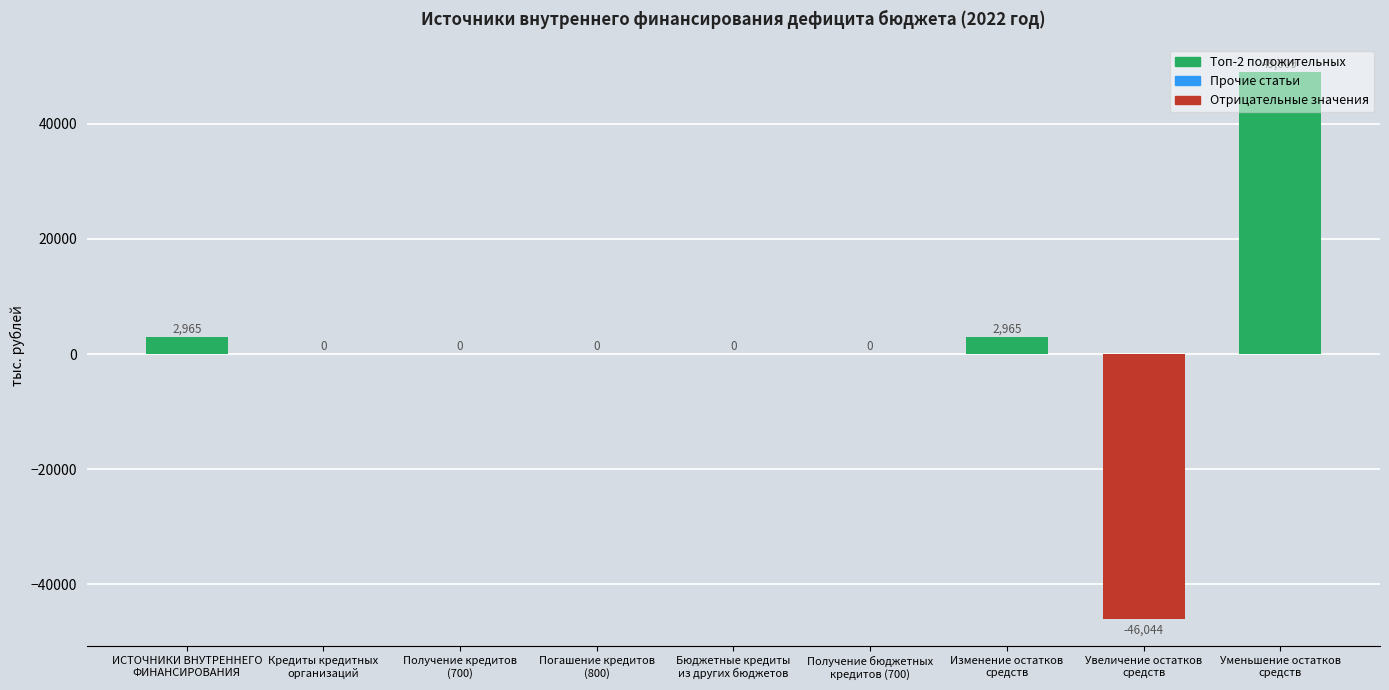

What is the maximum value shown in the chart?

49009.4